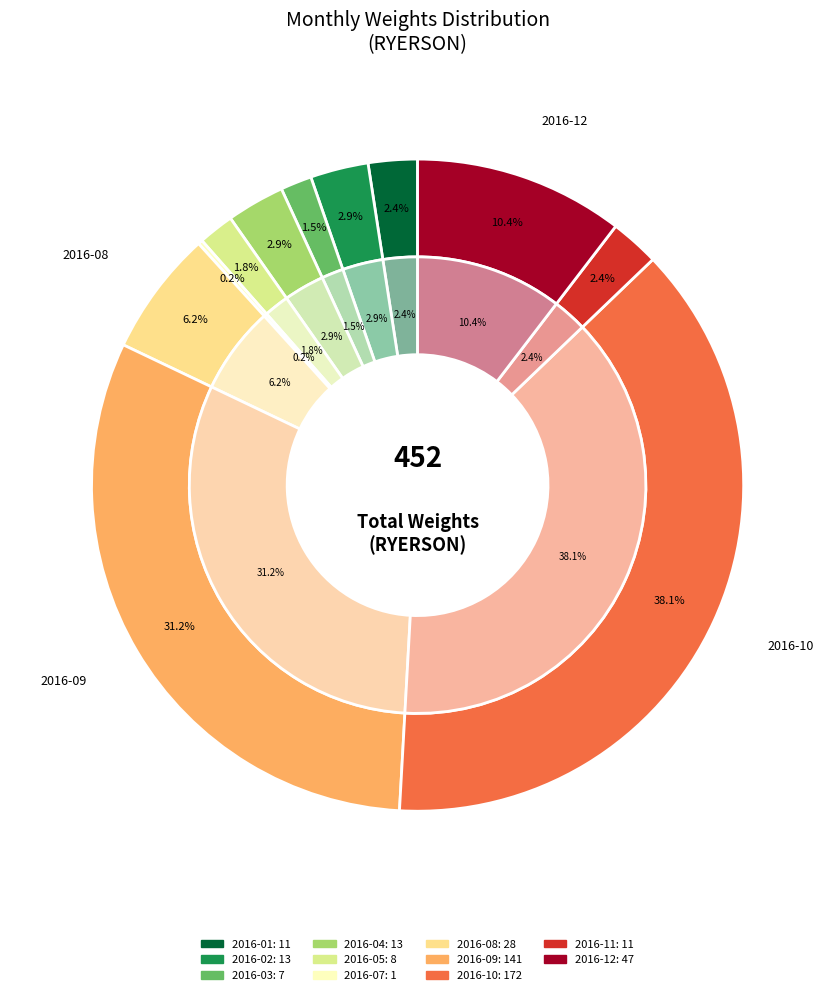

How many slices are in this pie chart?

12